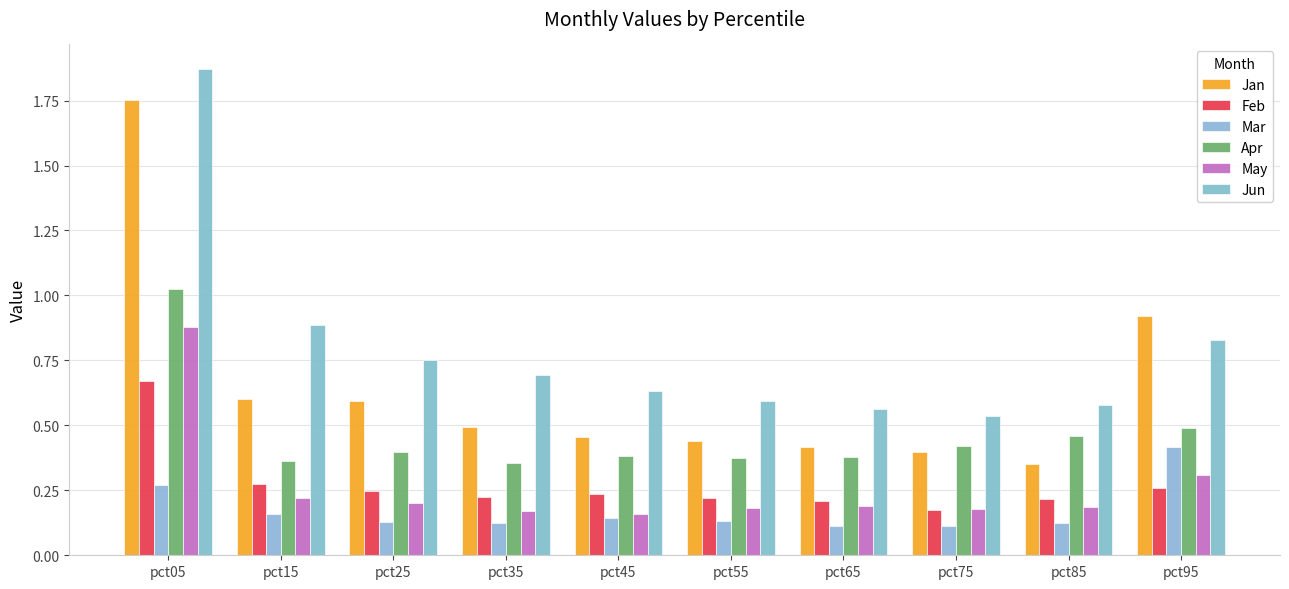

What is the sum of all Feb values?

2.7